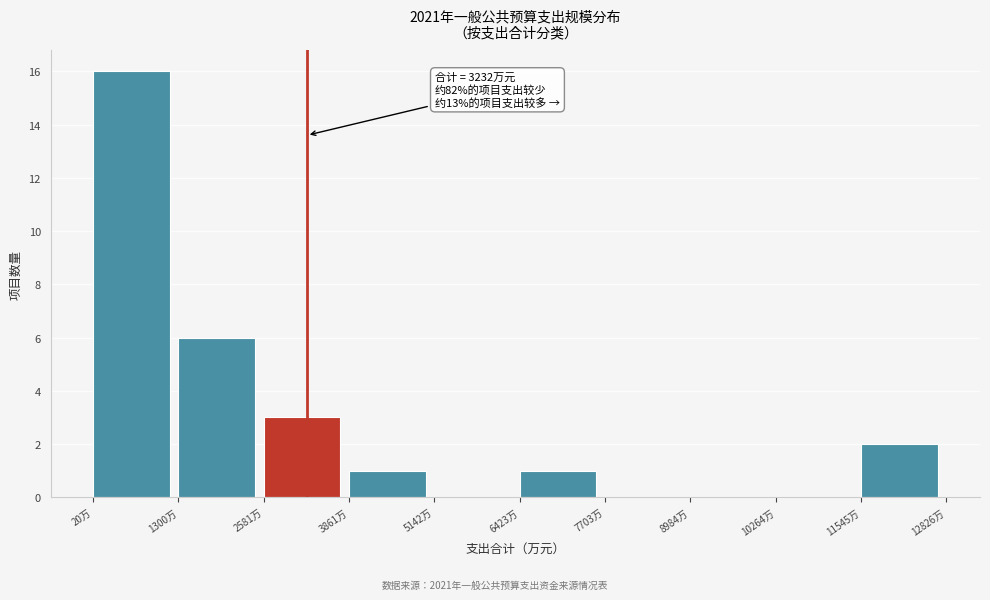

Over which range of the x-axis is the bar tallest?

0 to 1400